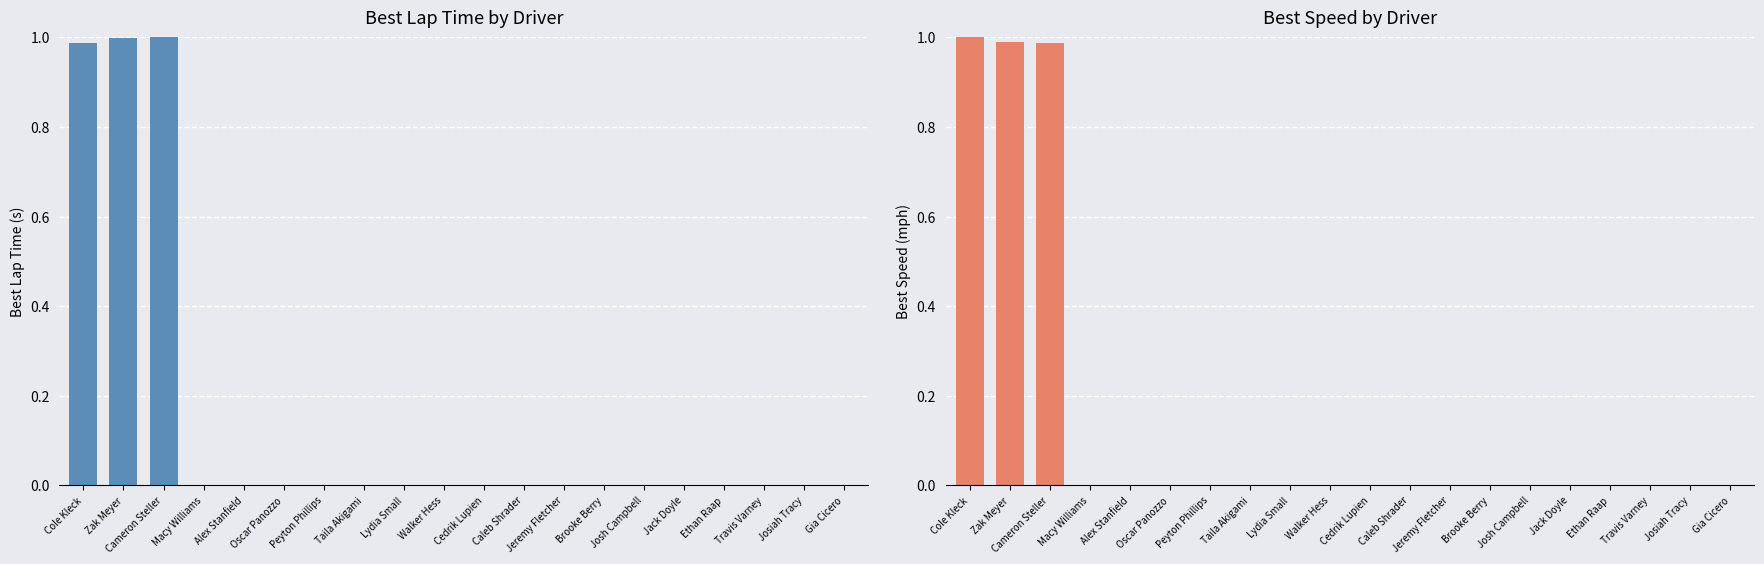

How many positive values does the Best Speed (normalized) series have?

3